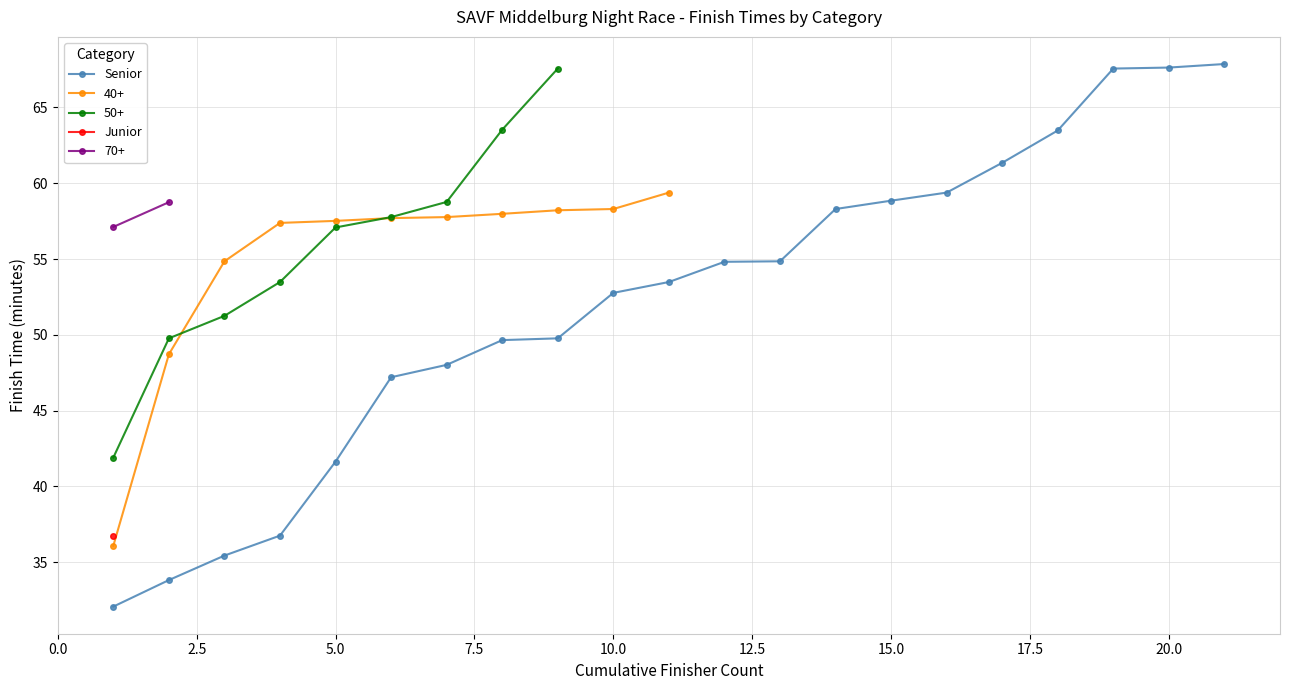

What is the average value?

52.1